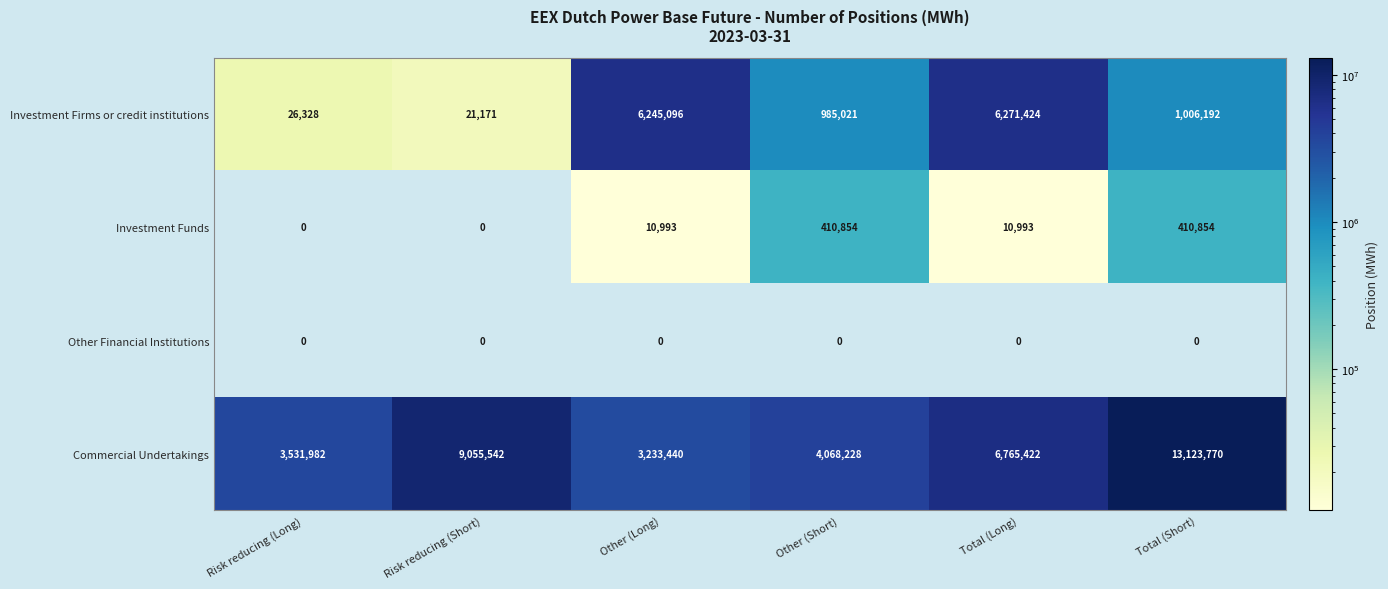

What is the difference between the maximum and minimum values in the Investment Funds series?

410854